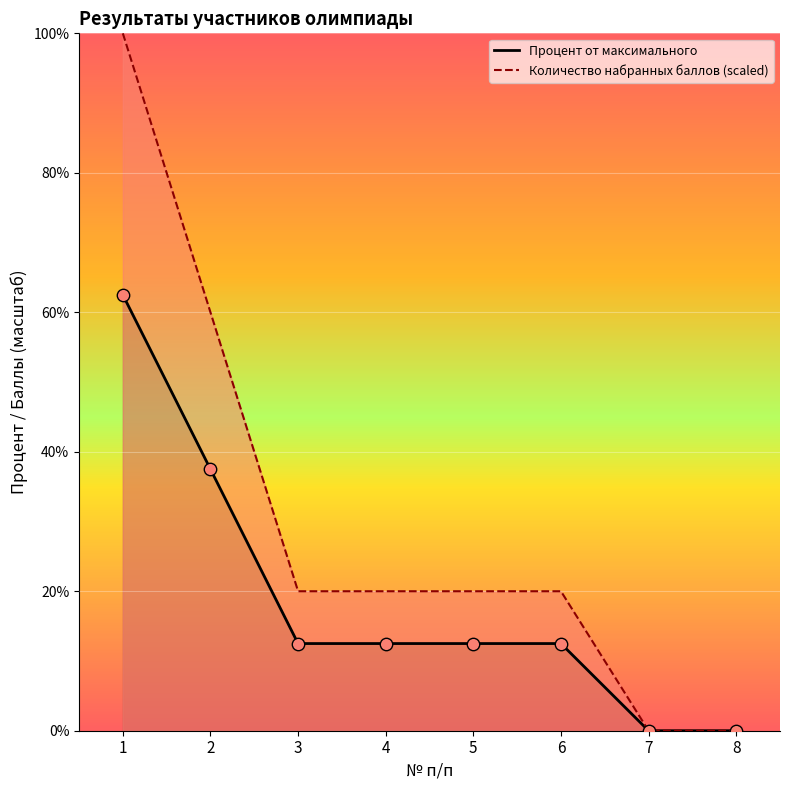

What is the total value across all series at 3?

32.5